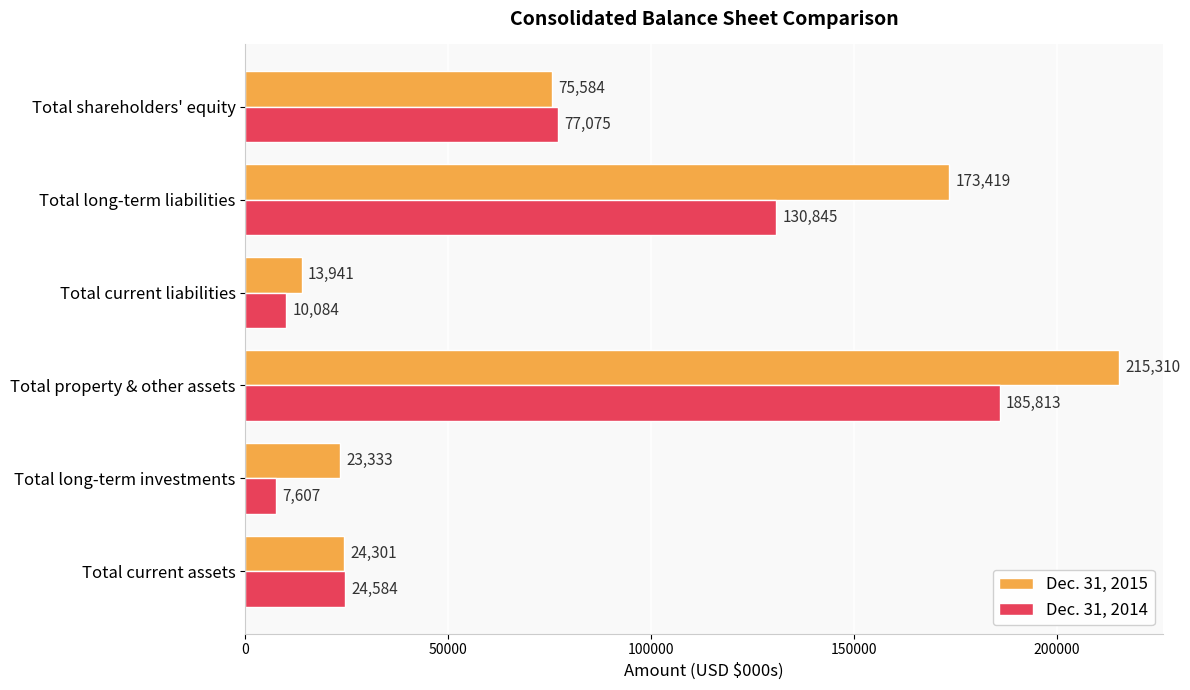

Which series has the largest range (max minus min)?

Dec. 31, 2015